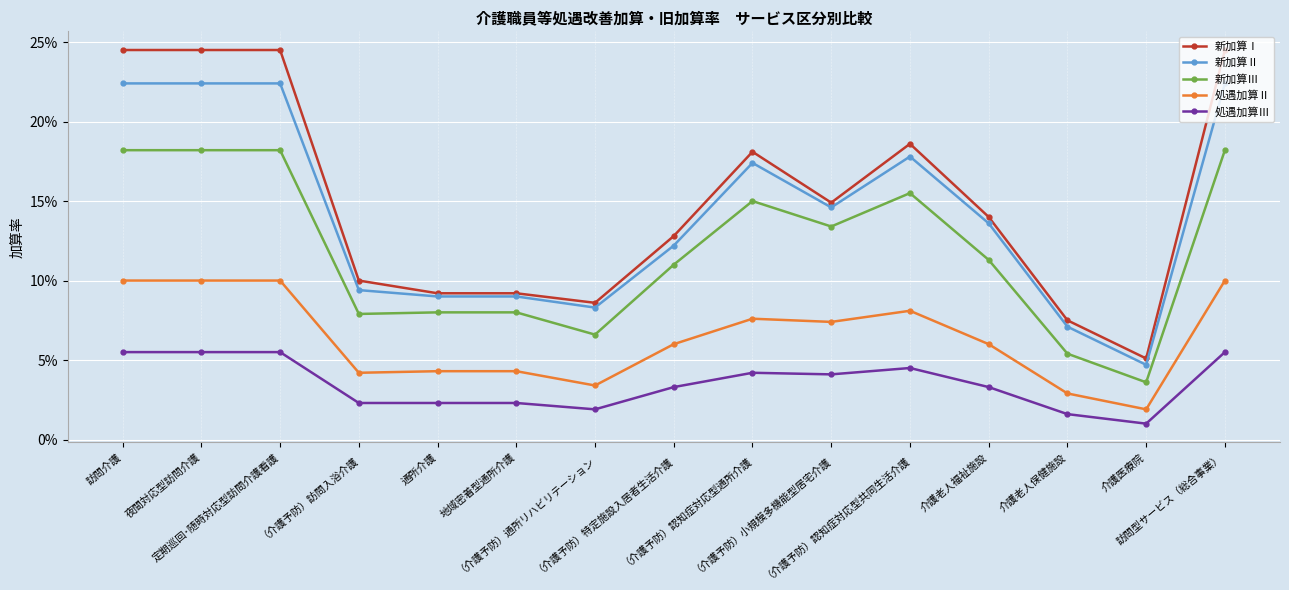

Reading left to right, what are all the values shown in this chart?

新加算Ⅰ: 0.2	0.2	0.2	0.1	0.1	0.1	0.1	0.1	0.2	0.1	0.2	0.1	0.1	0.1	0.2
新加算Ⅱ: 0.2	0.2	0.2	0.1	0.1	0.1	0.1	0.1	0.2	0.1	0.2	0.1	0.1	0.0	0.2
新加算Ⅲ: 0.2	0.2	0.2	0.1	0.1	0.1	0.1	0.1	0.1	0.1	0.2	0.1	0.1	0.0	0.2
処遇加算Ⅱ: 0.1	0.1	0.1	0.0	0.0	0.0	0.0	0.1	0.1	0.1	0.1	0.1	0.0	0.0	0.1
処遇加算Ⅲ: 0.1	0.1	0.1	0.0	0.0	0.0	0.0	0.0	0.0	0.0	0.0	0.0	0.0	0.0	0.1